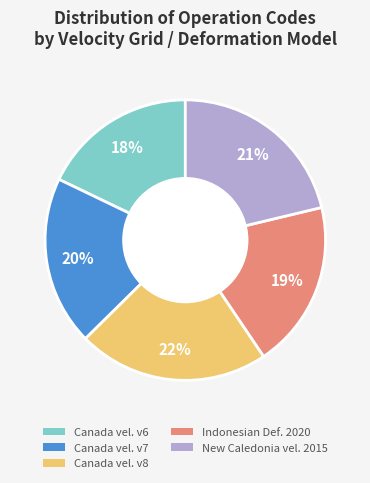

Does New Caledonia vel. 2015 account for over 50% of the chart?

No